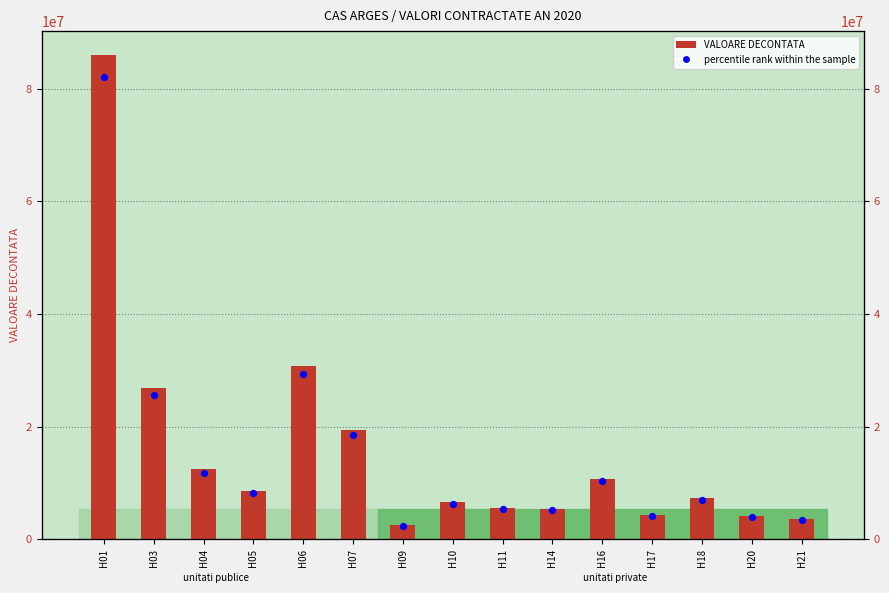

Which series contains the lowest Y value?

percentile rank within the sample